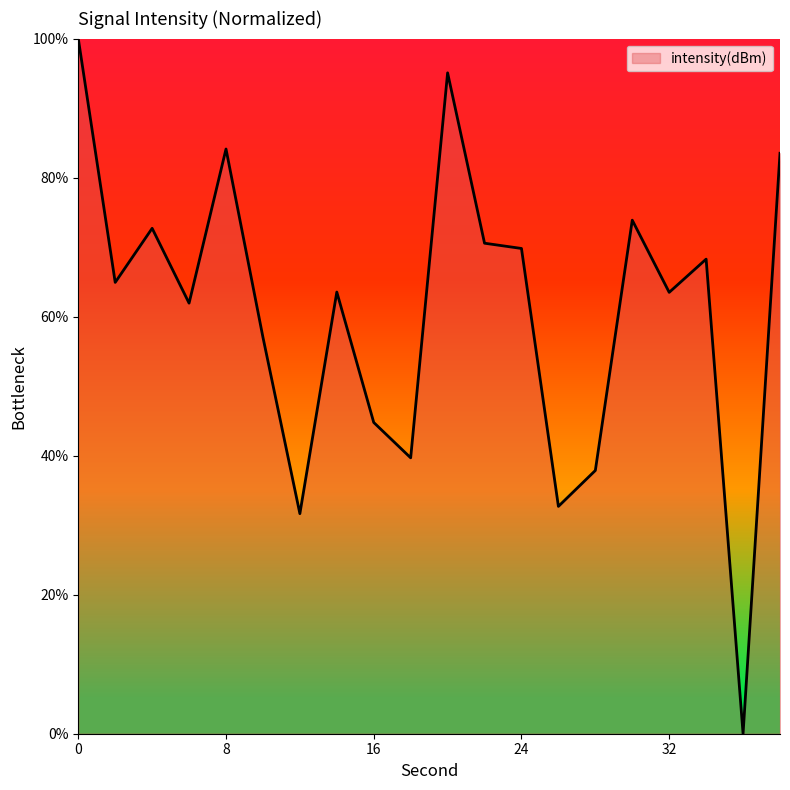

What is the greatest value displayed?

100.0